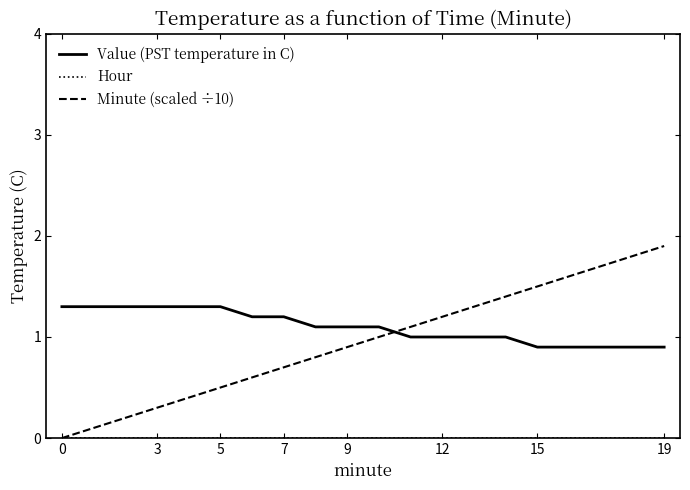

What is the maximum value shown in the chart?

1.9